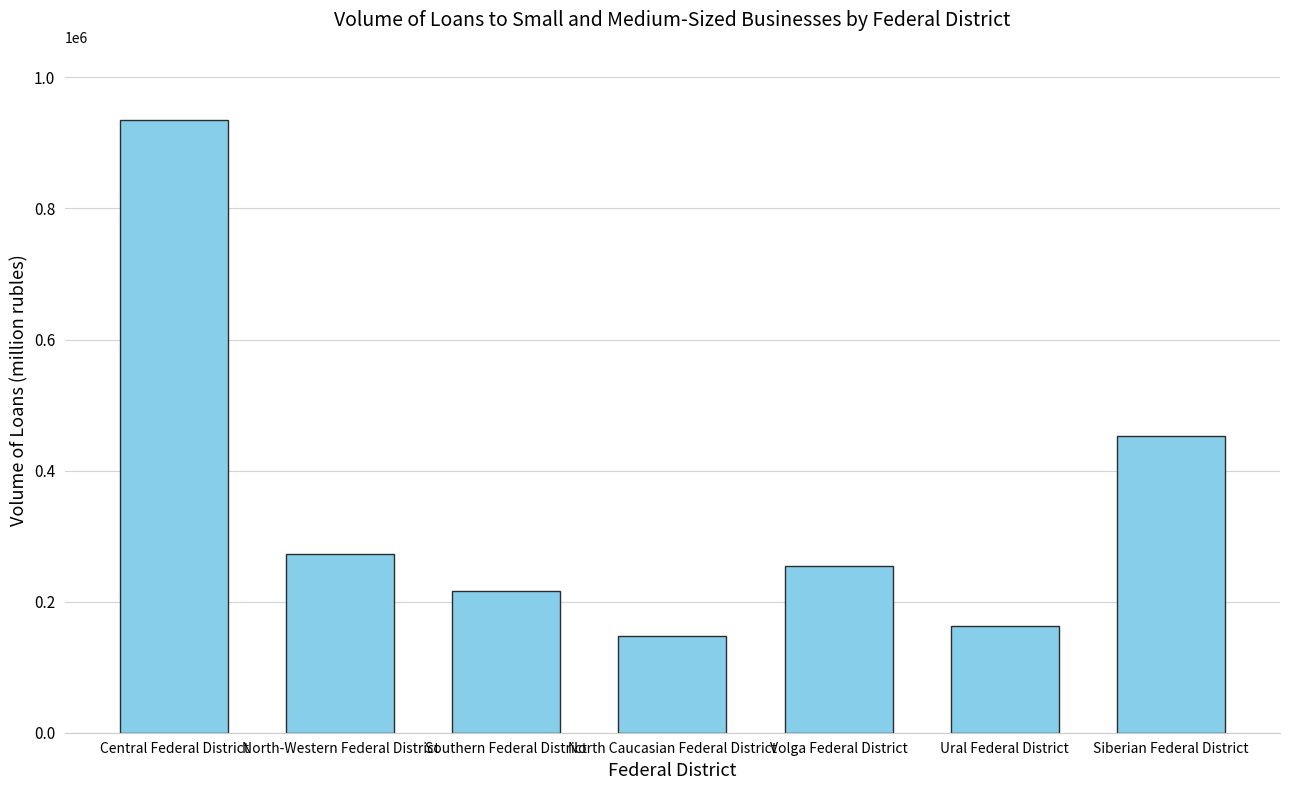

Which label corresponds to the smallest value in the chart?

North Caucasian Federal District